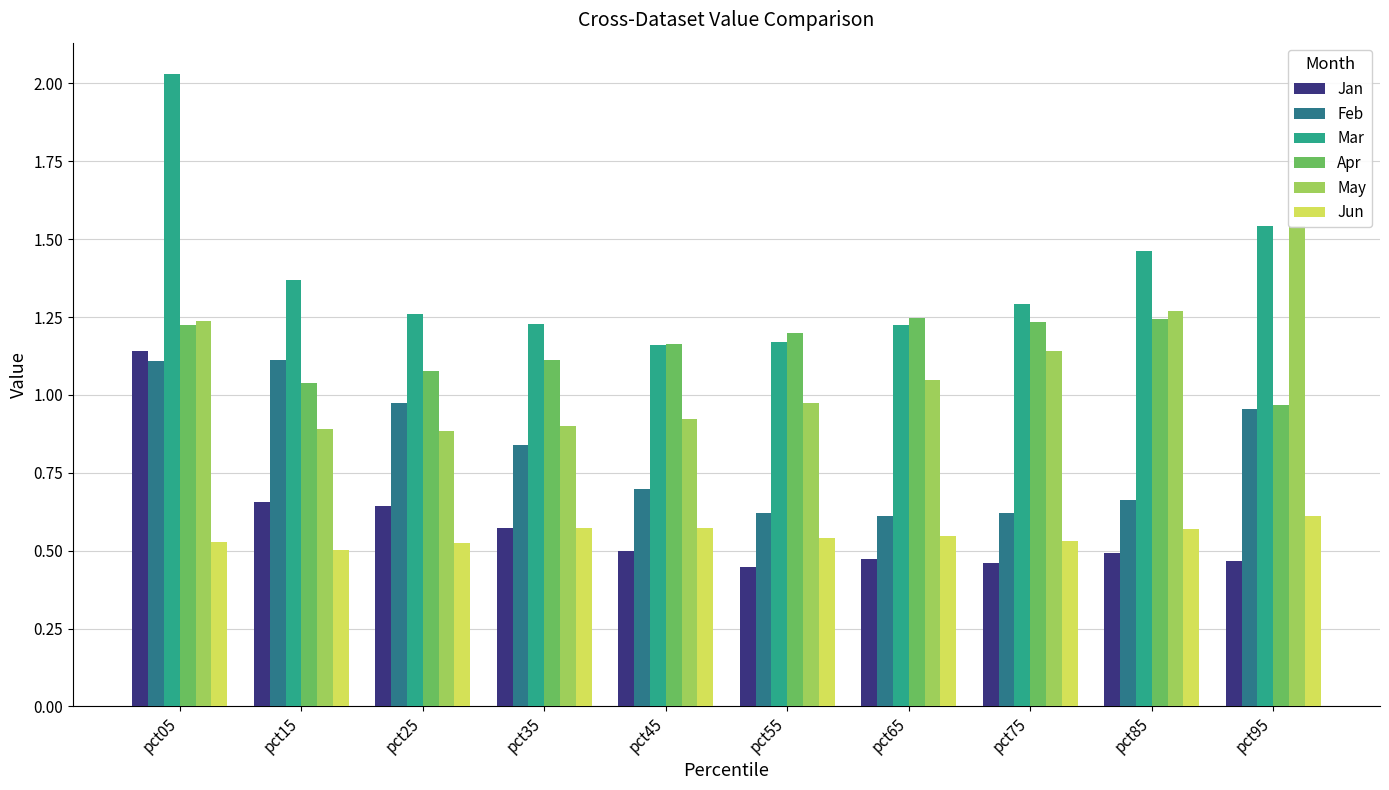

At which category is the sum across all series the highest?

pct05